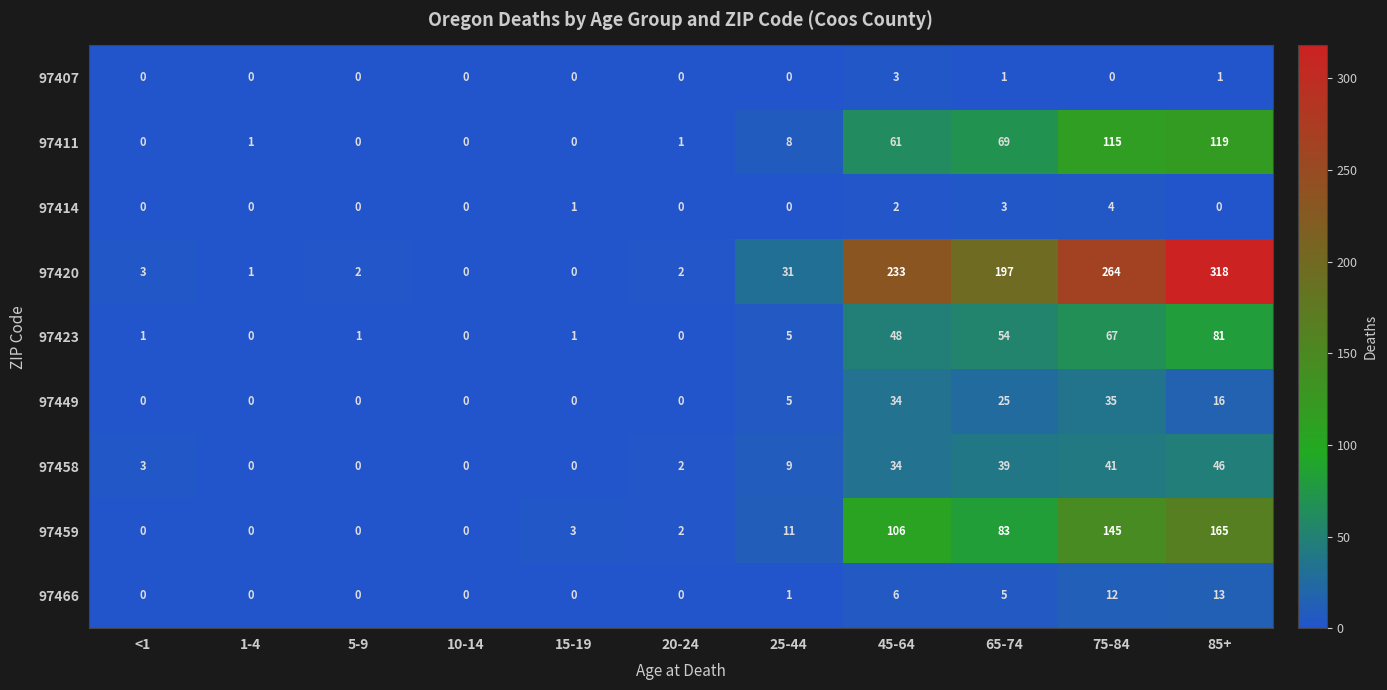

Which series has the widest spread of values?

97420